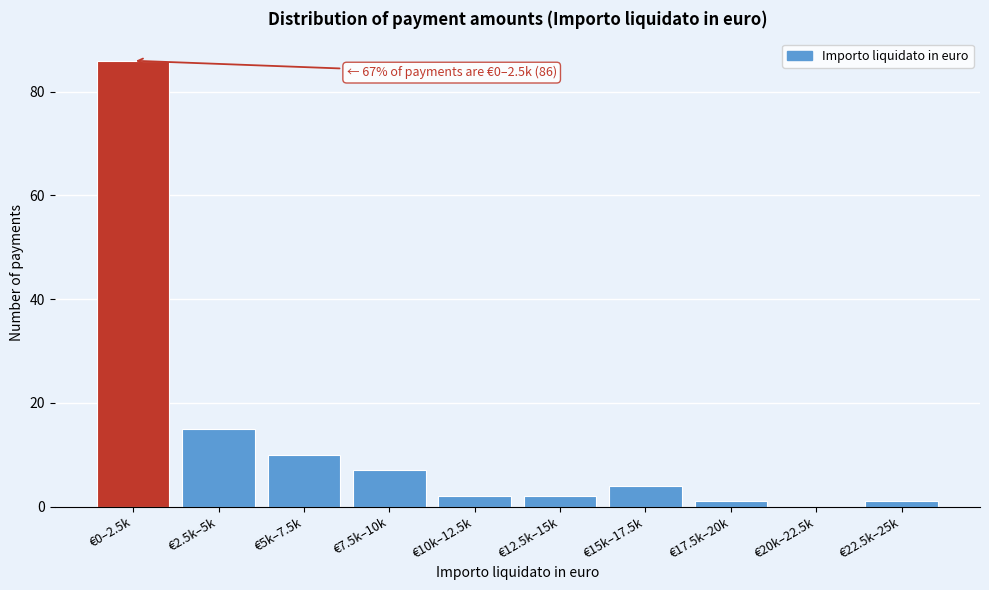

Reading right to left, what are all the values shown in this chart?

€22.5k–25k=1	€20k–22.5k=0	€17.5k–20k=1	€15k–17.5k=4	€12.5k–15k=2	€10k–12.5k=2	€7.5k–10k=7	€5k–7.5k=10	€2.5k–5k=15	€0–2.5k=86